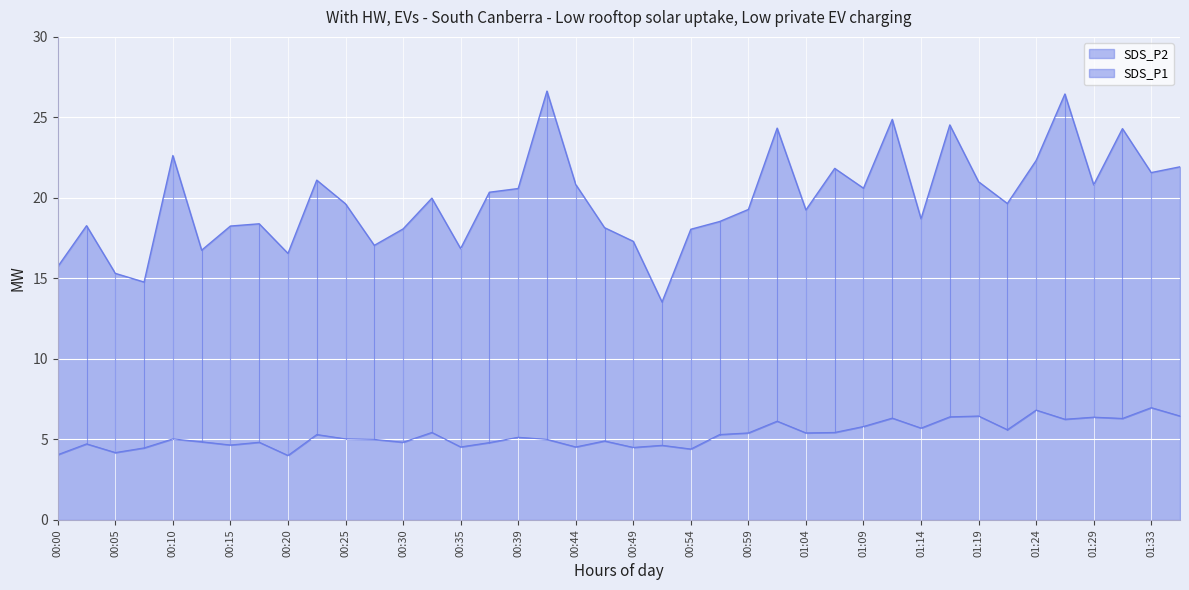

What is the label of the 6th point from the right?

01:24